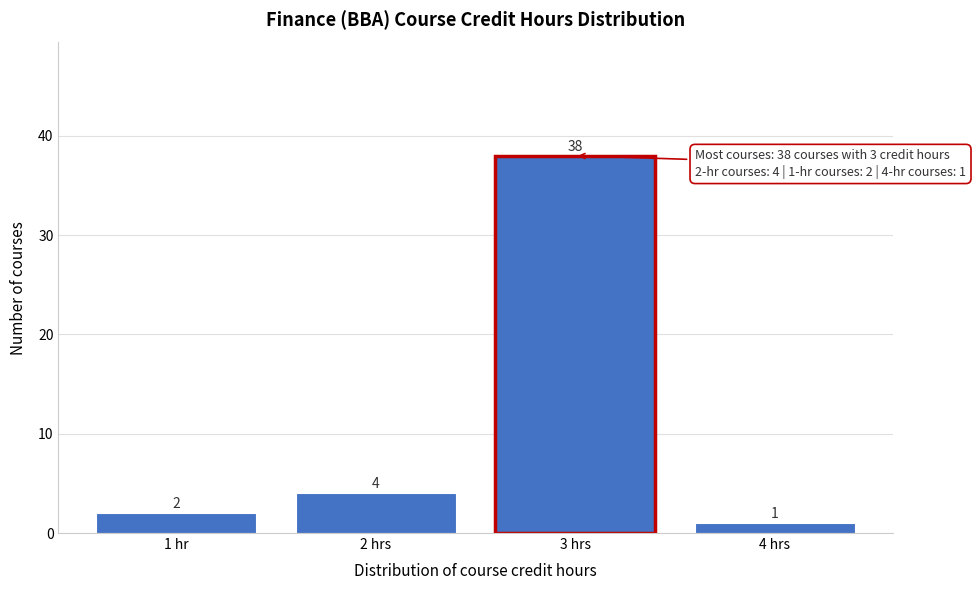

Reading right to left, what are all the values shown in this chart?

4 hrs=1	3 hrs=38	2 hrs=4	1 hr=2